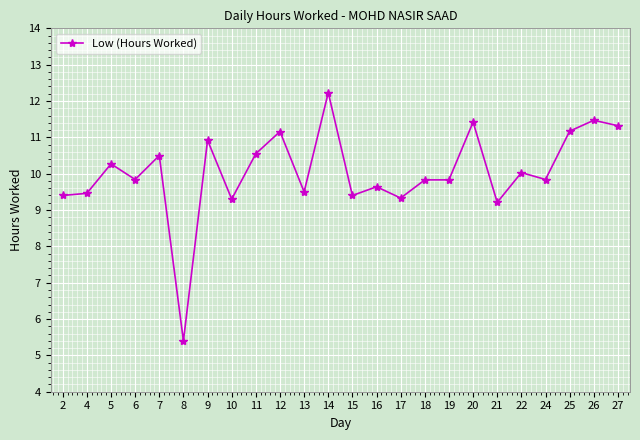

What is the ratio of the value at 18 to the value at 22?

1.0